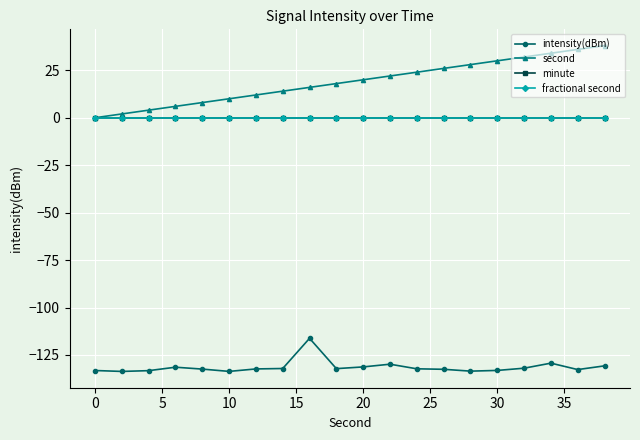

Reading left to right, list all the values displayed in this chart.

intensity(dBm): -133.2	-133.7	-133.3	-131.4	-132.4	-133.6	-132.3	-132.1	-116.2	-132.2	-131.3	-129.9	-132.3	-132.5	-133.5	-133.1	-132.0	-129.3	-132.7	-130.7
second: 0.0	2.0	4.0	6.0	8.0	10.0	12.0	14.0	16.0	18.0	20.0	22.0	24.0	26.0	28.0	30.0	32.0	34.0	36.0	38.0
minute: 0.0	0.0	0.0	0.0	0.0	0.0	0.0	0.0	0.0	0.0	0.0	0.0	0.0	0.0	0.0	0.0	0.0	0.0	0.0	0.0
fractional second: 0.0	0.0	0.0	0.0	0.0	0.0	0.0	0.0	0.0	0.0	0.0	0.0	0.0	0.0	0.0	0.0	0.0	0.0	0.0	0.0